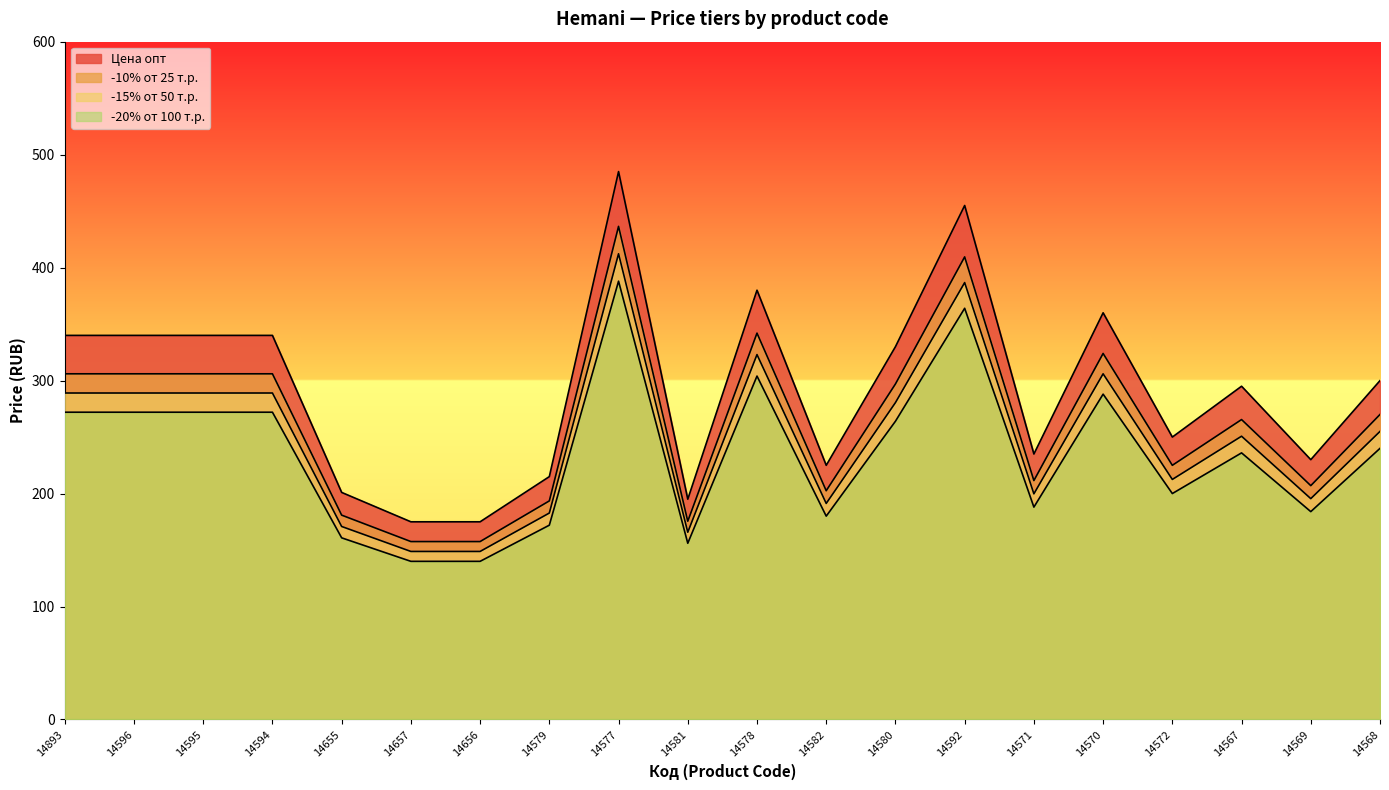

What is the total value across all series at 14579?

763.2